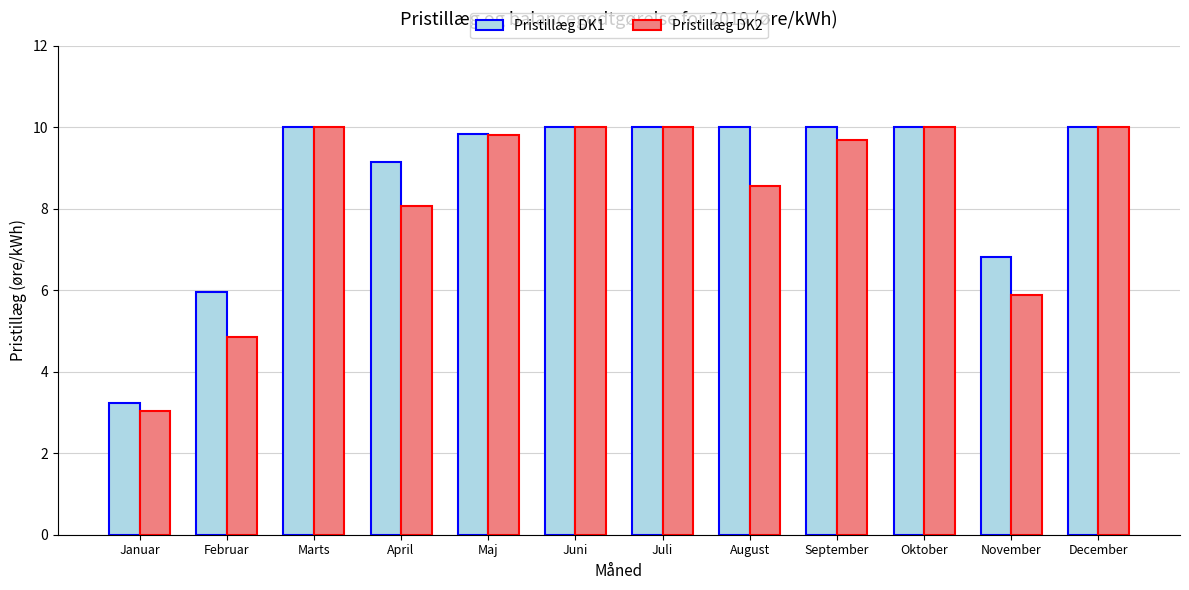

Which category has the lowest value in the Pristillæg DK2 series?

Januar